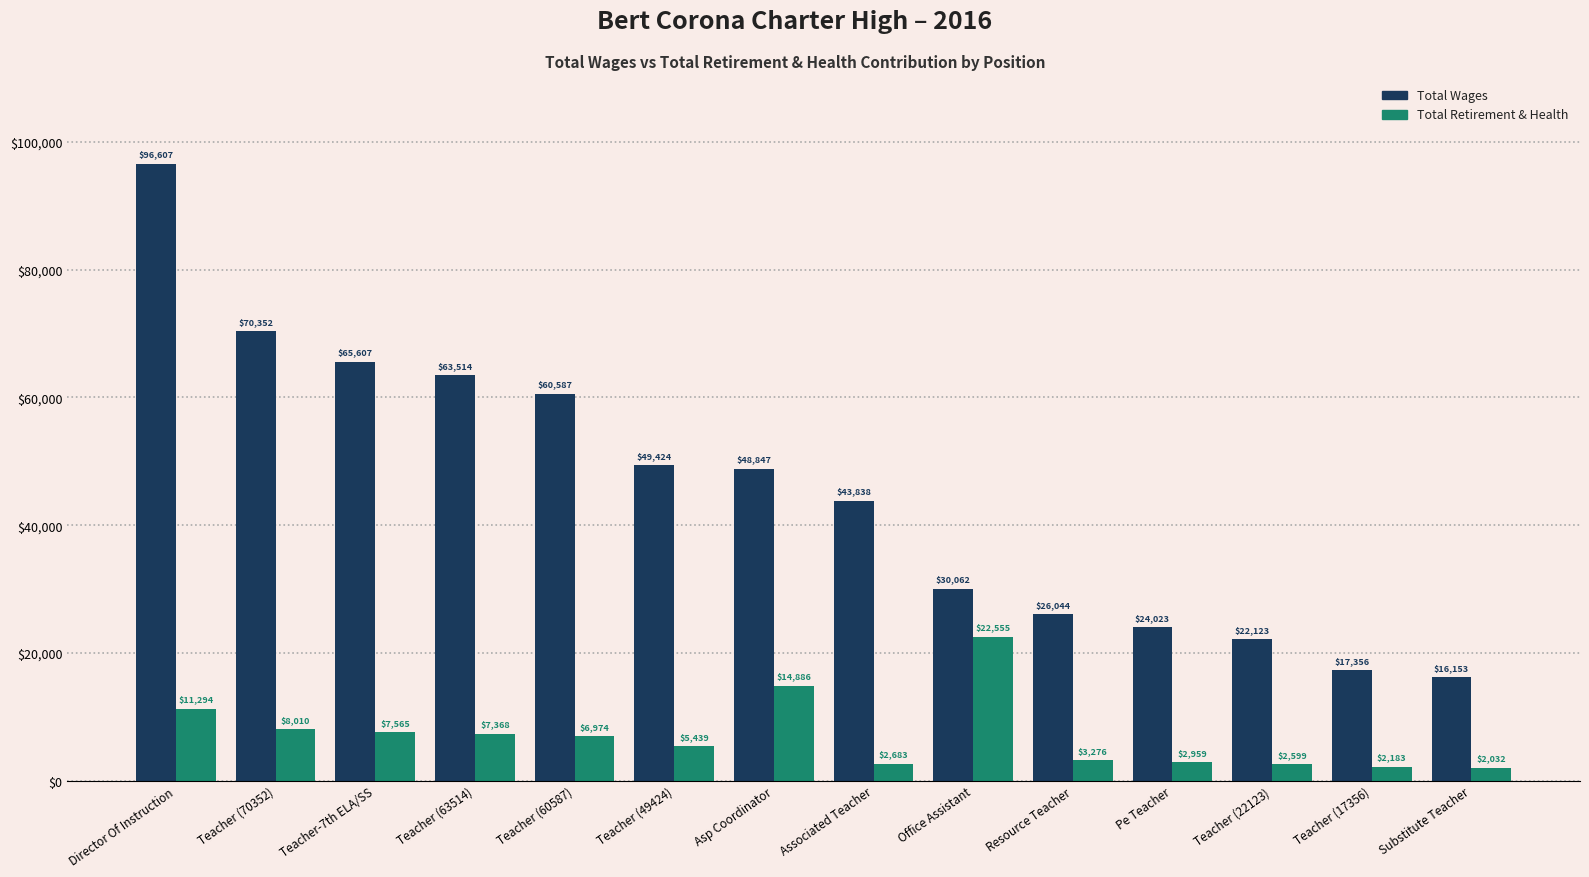

At which category does the chart reach its minimum across all series?

Substitute Teacher